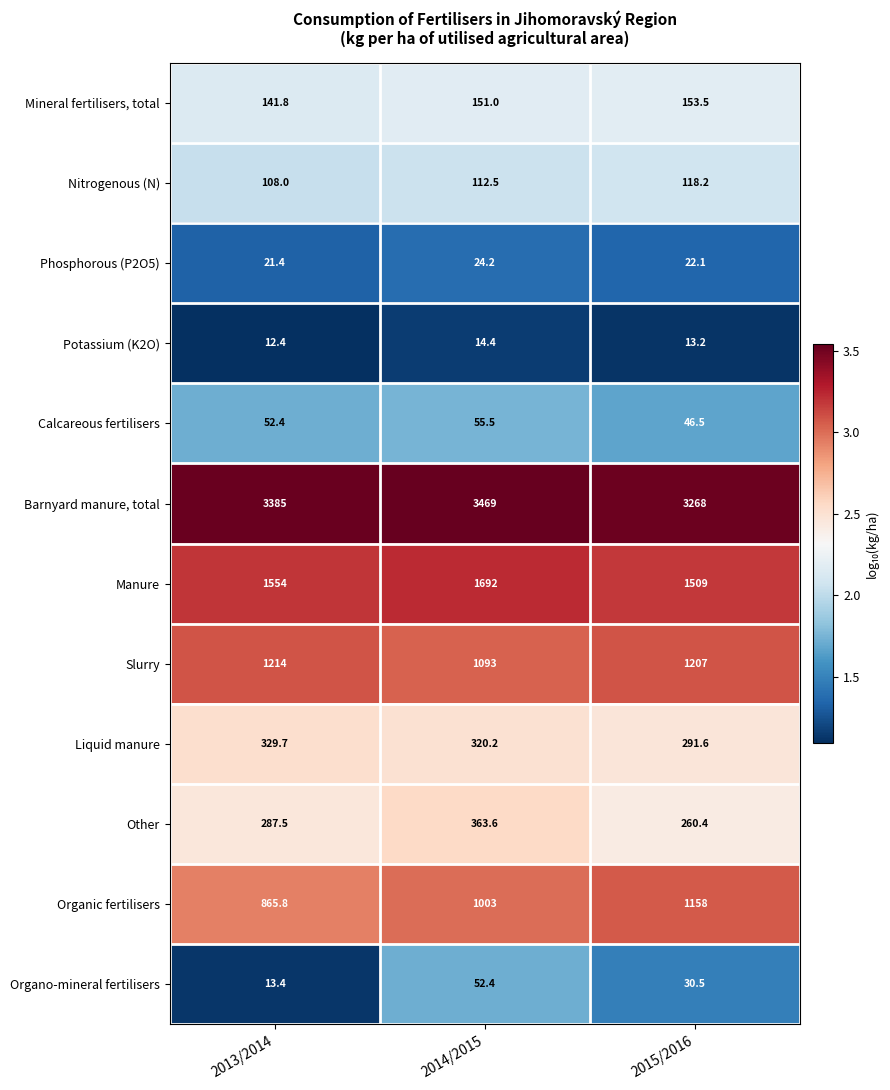

Which series has the largest total across all categories?

Barnyard manure, total